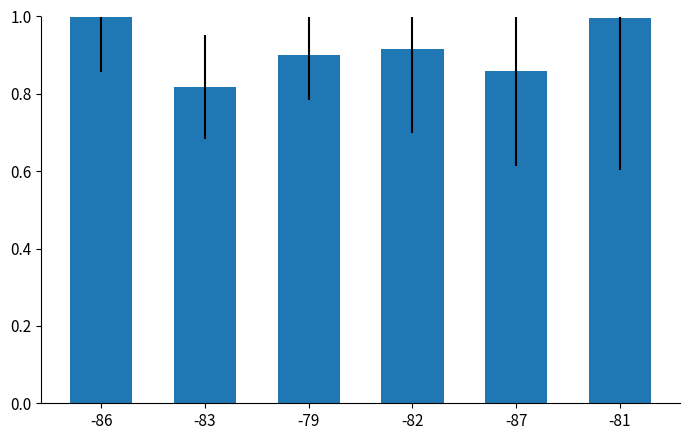

What is the difference between the second highest and minimum values?

0.2